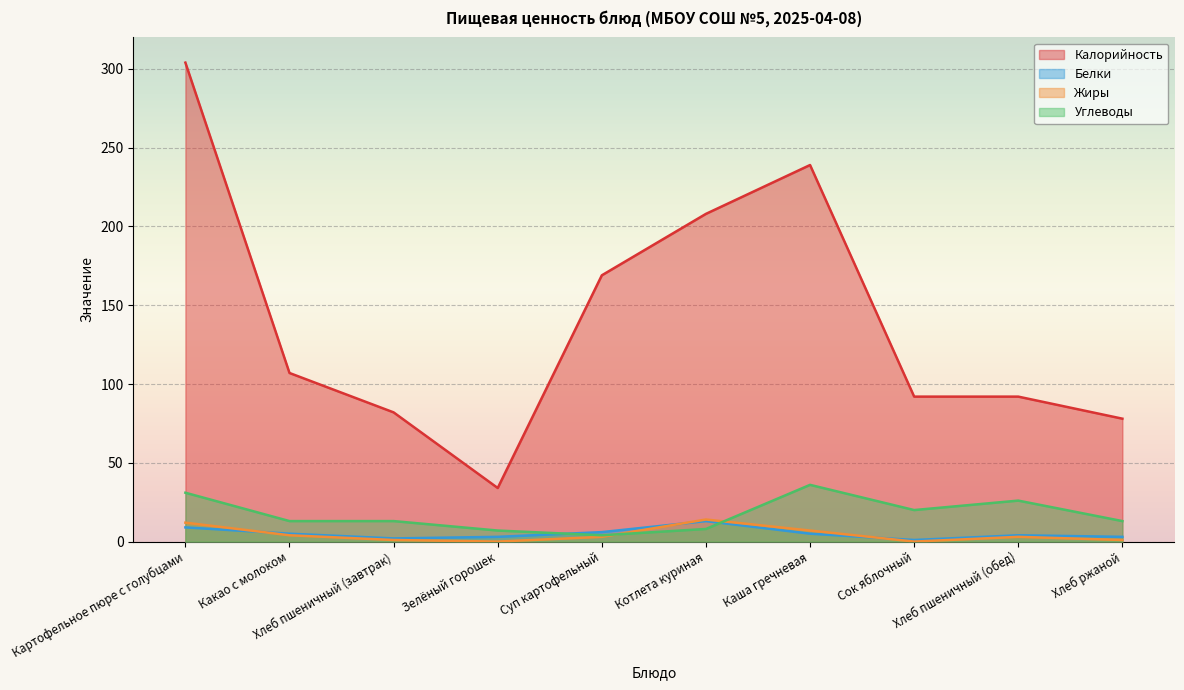

Reading left to right, list all the values displayed in this chart.

Калорийность: Картофельное пюре с голубцами=304	Какао с молоком=107	Хлеб пшеничный (завтрак)=82	Зелёный горошек=34	Суп картофельный=169	Котлета куриная=208	Каша гречневая=239	Сок яблочный=92	Хлеб пшеничный (обед)=92	Хлеб ржаной=78
Белки: Картофельное пюре с голубцами=9	Какао с молоком=5	Хлеб пшеничный (завтрак)=2	Зелёный горошек=3	Суп картофельный=6	Котлета куриная=13	Каша гречневая=5	Сок яблочный=1	Хлеб пшеничный (обед)=4	Хлеб ржаной=3
Жиры: Картофельное пюре с голубцами=12	Какао с молоком=4	Хлеб пшеничный (завтрак)=1	Зелёный горошек=0	Суп картофельный=3	Котлета куриная=14	Каша гречневая=7	Сок яблочный=0	Хлеб пшеничный (обед)=3	Хлеб ржаной=1
Углеводы: Картофельное пюре с голубцами=31	Какао с молоком=13	Хлеб пшеничный (завтрак)=13	Зелёный горошек=7	Суп картофельный=4	Котлета куриная=8	Каша гречневая=36	Сок яблочный=20	Хлеб пшеничный (обед)=26	Хлеб ржаной=13